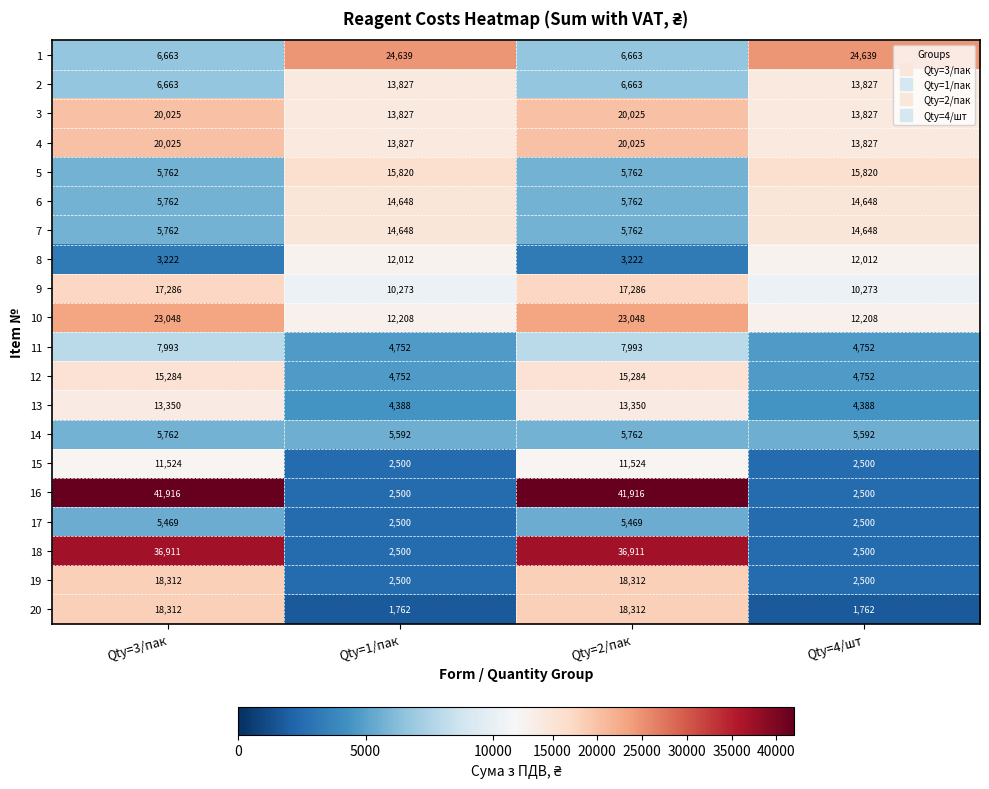

Which series has the widest spread of values?

16